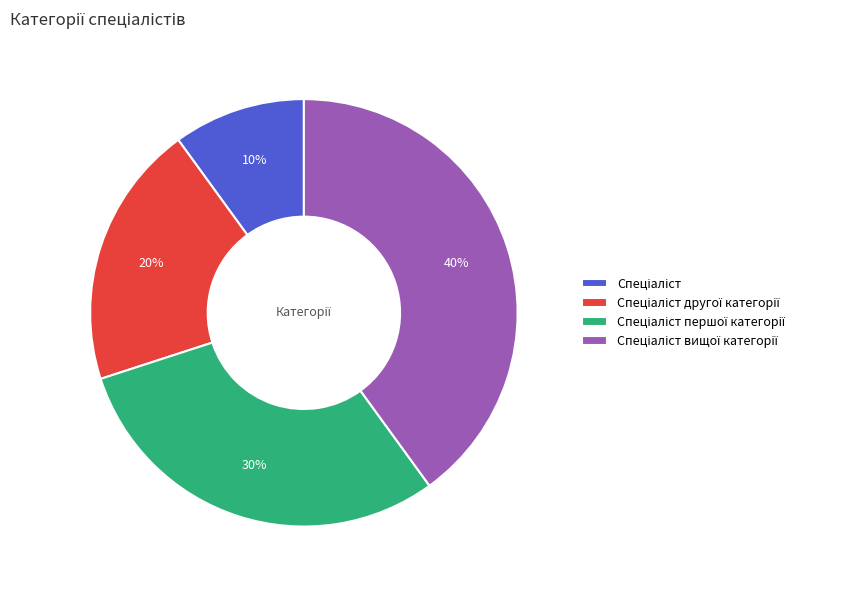

Does any single category account for the majority?

No